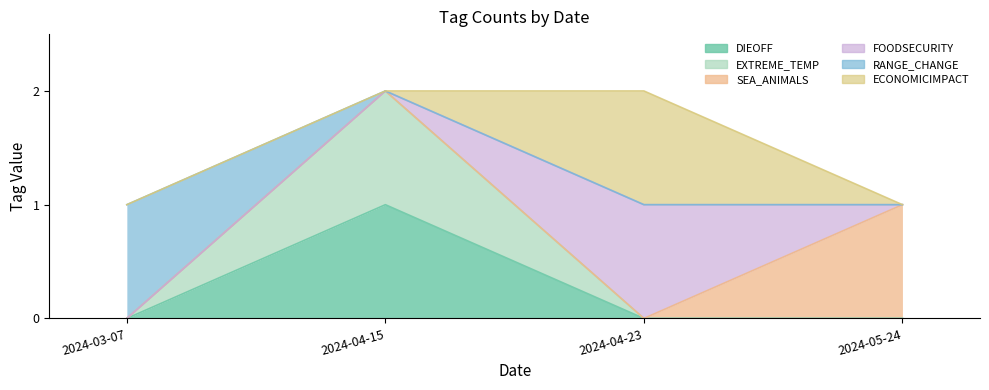

Reading right to left, extract all data points from this chart.

DIEOFF: 2024-05-24=0	2024-04-23=0	2024-04-15=1	2024-03-07=0
EXTREME_TEMP: 2024-05-24=0	2024-04-23=0	2024-04-15=1	2024-03-07=0
SEA_ANIMALS: 2024-05-24=1	2024-04-23=0	2024-04-15=0	2024-03-07=0
FOODSECURITY: 2024-05-24=0	2024-04-23=1	2024-04-15=0	2024-03-07=0
RANGE_CHANGE: 2024-05-24=0	2024-04-23=0	2024-04-15=0	2024-03-07=1
ECONOMICIMPACT: 2024-05-24=0	2024-04-23=1	2024-04-15=0	2024-03-07=0